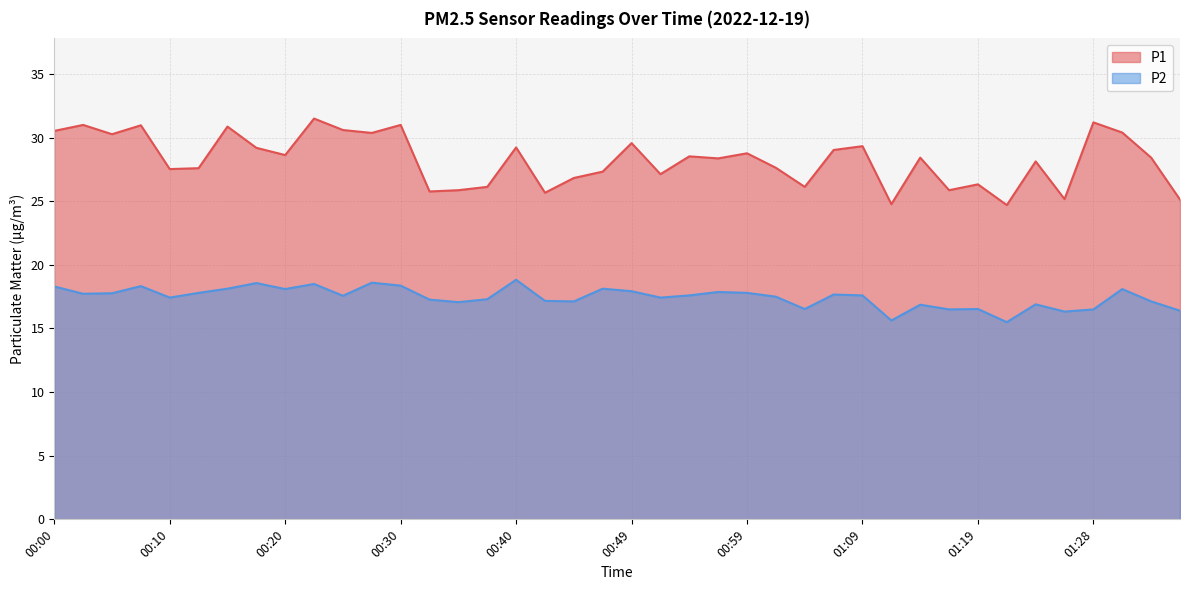

How many interior local valleys does the P1 series have?

13